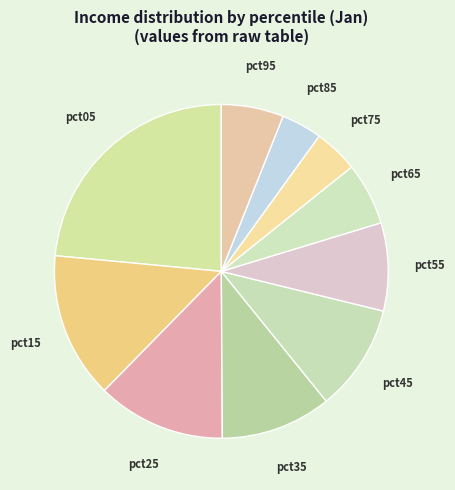

Is there any slice that represents more than half of the pie?

No